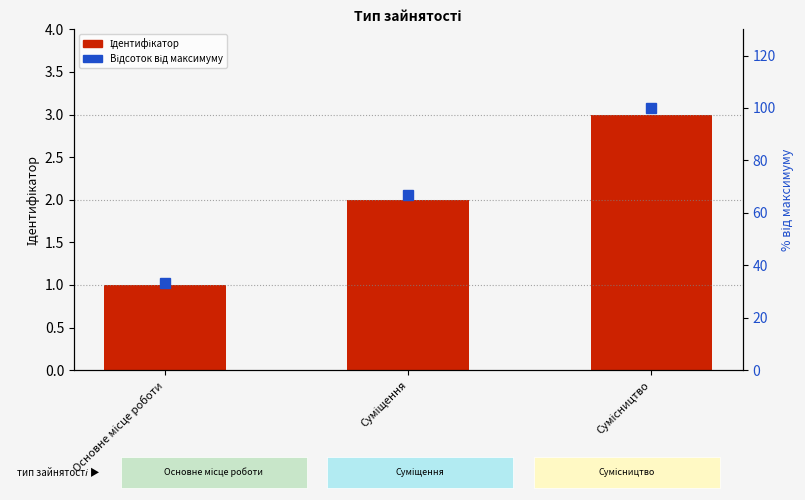

What is the label of the 1st bar from the left?

Основне місце роботи